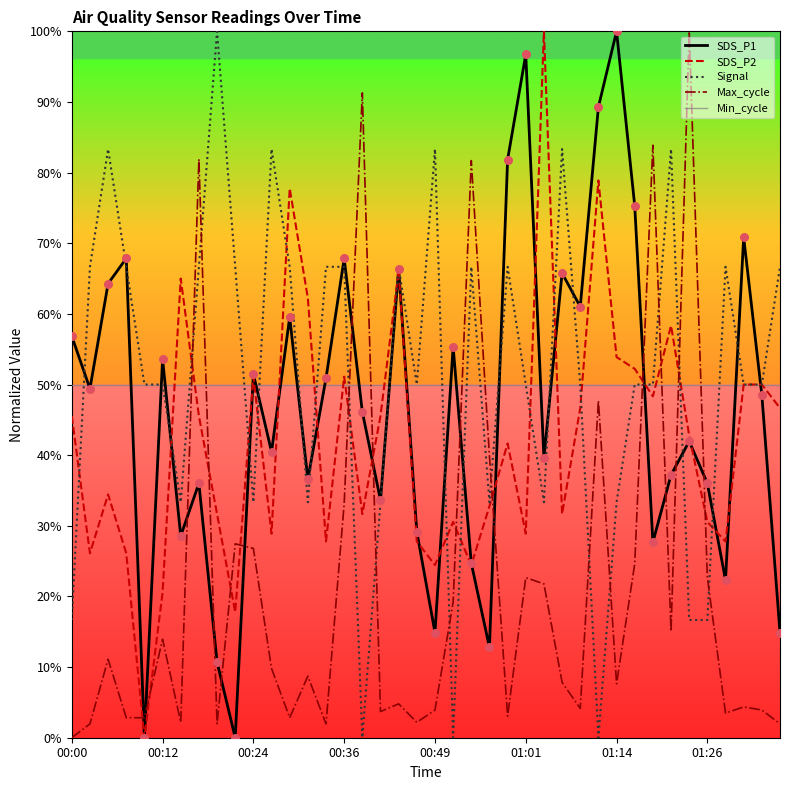

What are all the series names shown in the legend?

SDS_P1, SDS_P2, Signal, Max_cycle, Min_cycle